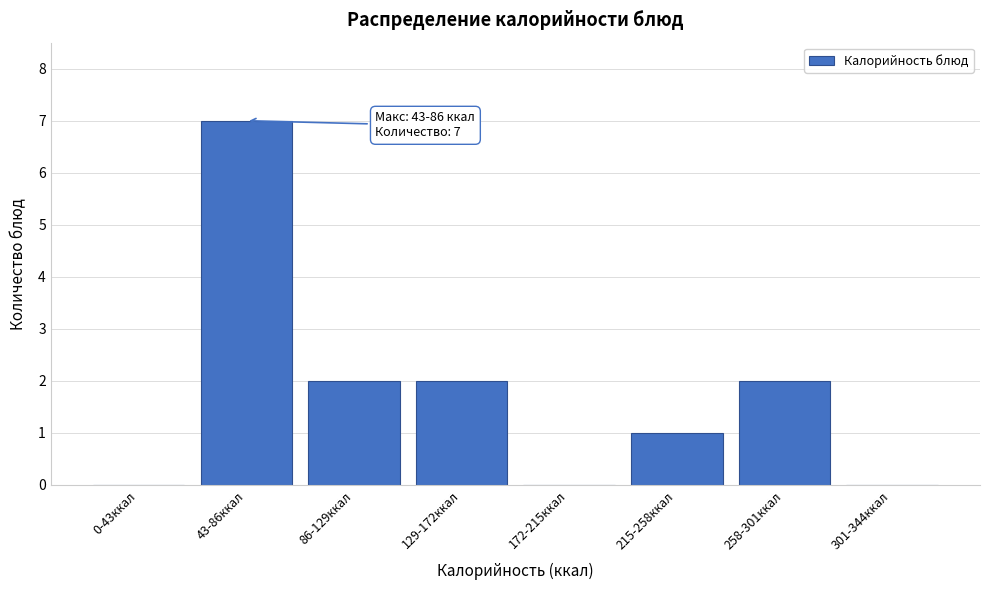

Reading right to left, transcribe all the data shown in this chart.

301-344ккал=0	258-301ккал=2	215-258ккал=1	172-215ккал=0	129-172ккал=2	86-129ккал=2	43-86ккал=7	0-43ккал=0